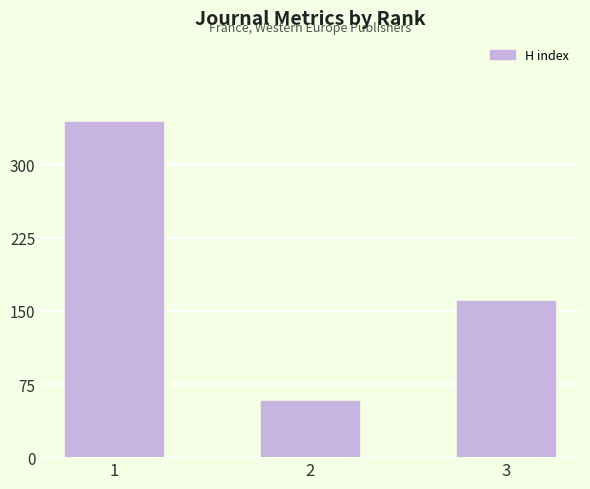

List the labels in order of value, largest first.

1, 3, 2